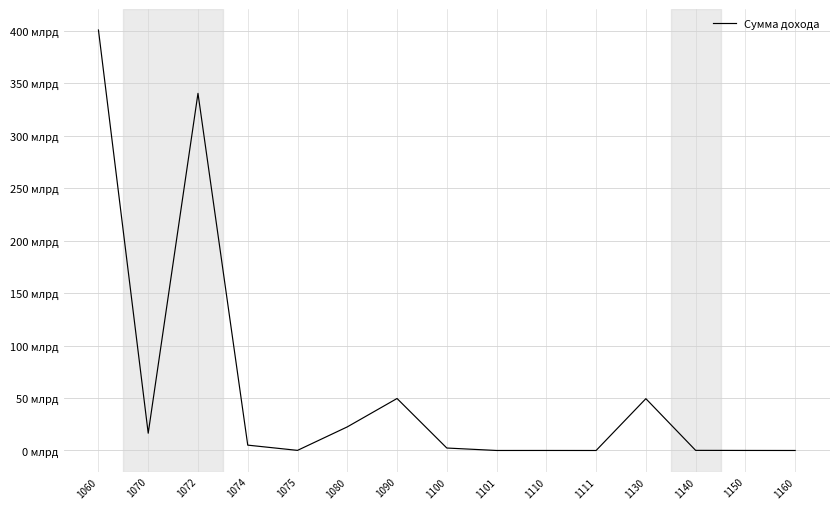

At which label does the data first exceed 2348318881?

1060